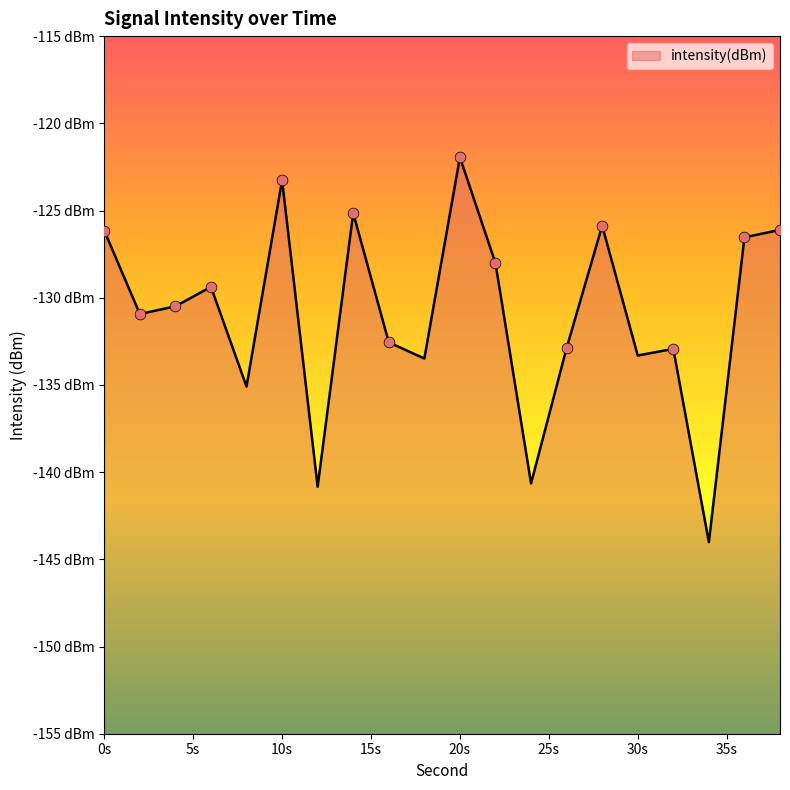

Which has a higher value, 8 or 6?

6